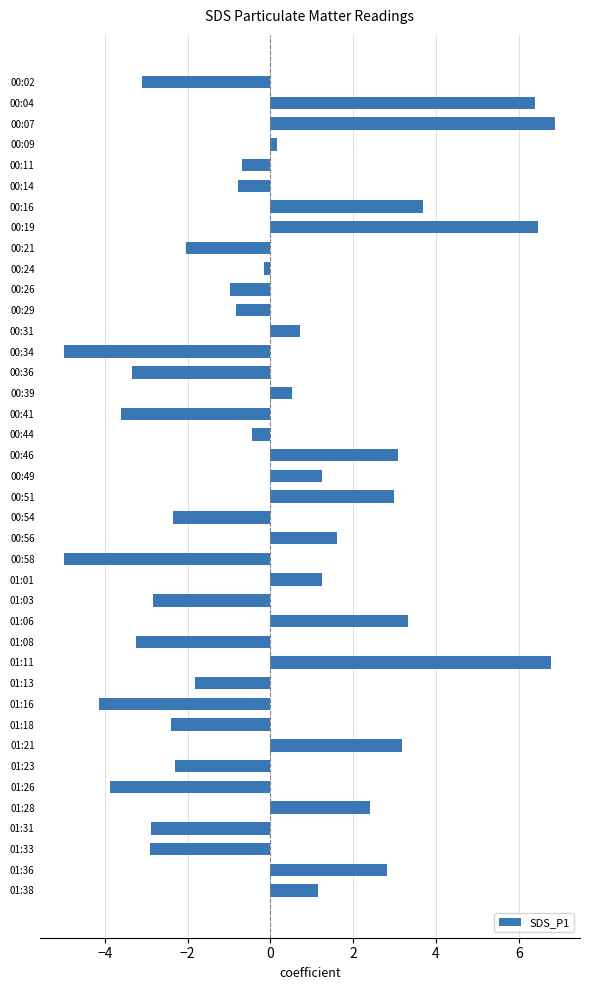

How many values are below 0?

22